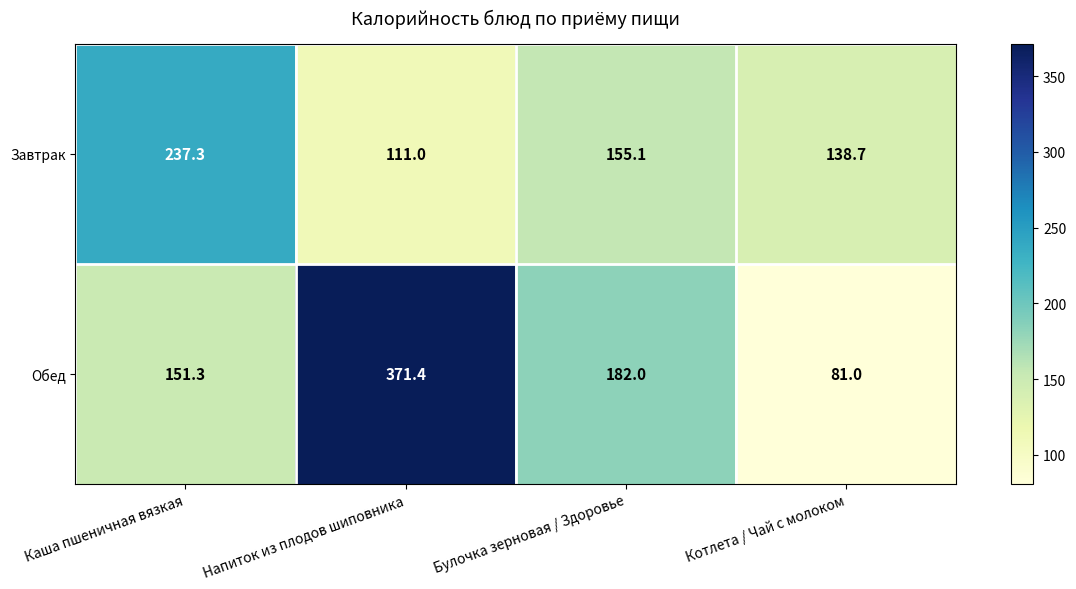

Count the number of data series in this chart.

2